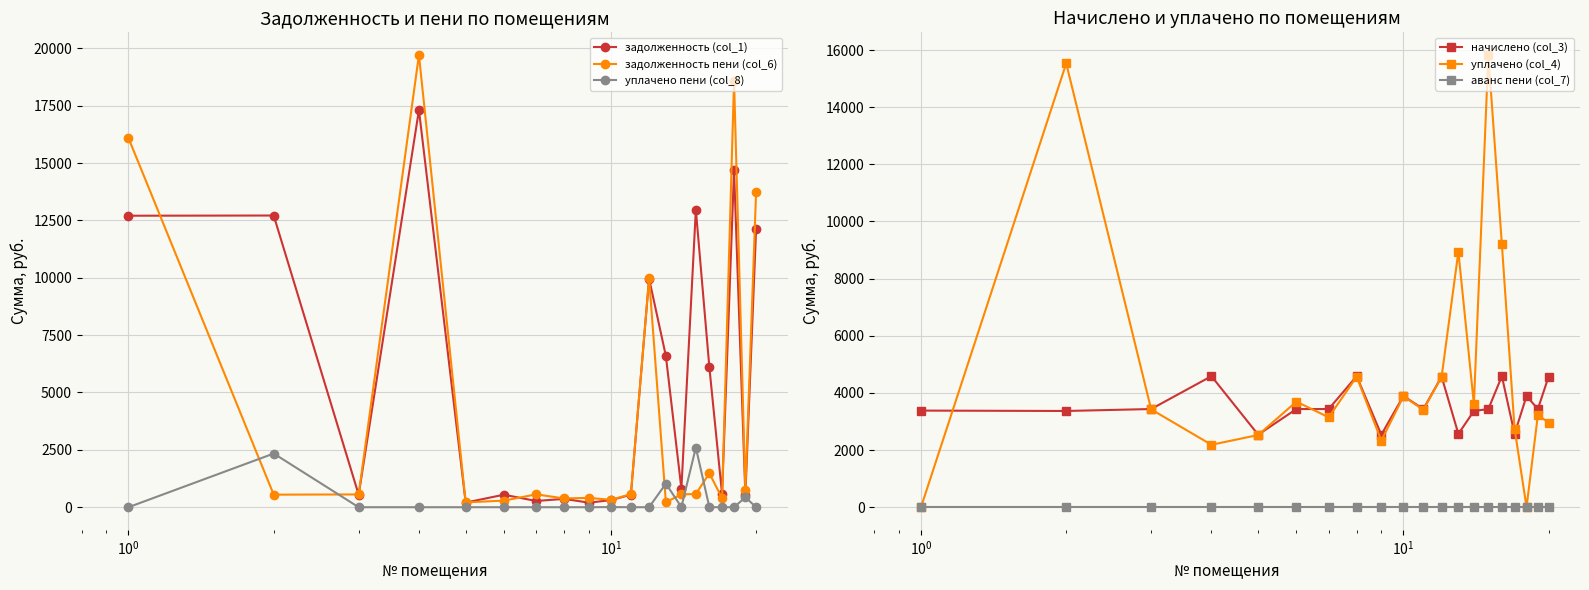

True or false: задолженность пени (col_6) has more than 0 points higher than both neighbors.

True